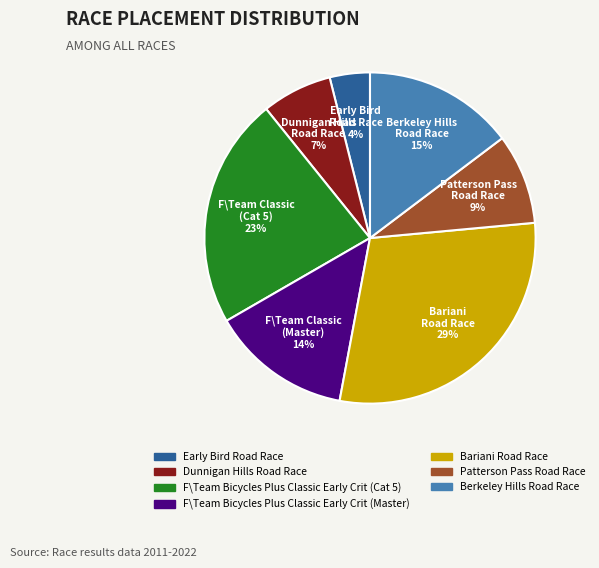

Is there a majority slice in this chart?

No